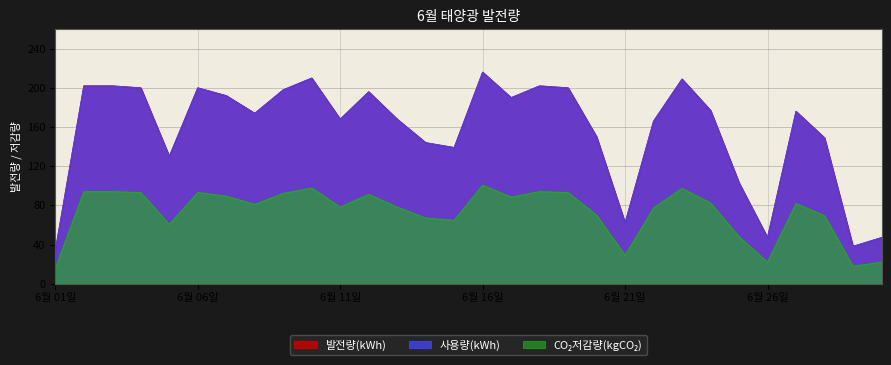

What is the label of the 23rd point from the left?

6월 23일